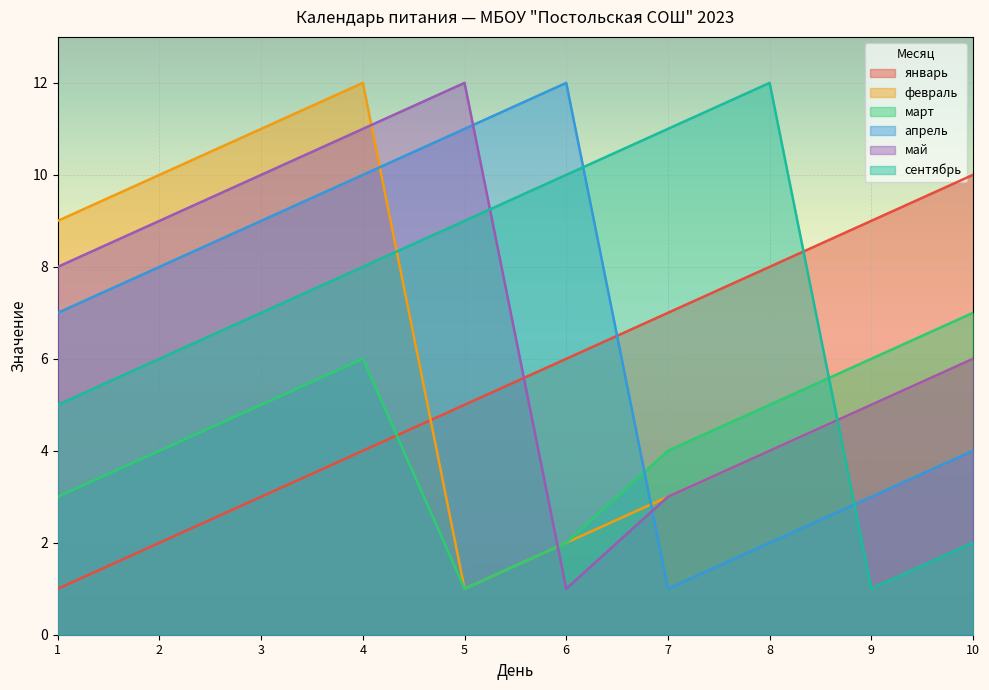

Which series changed the most between 2 and 6?

февраль